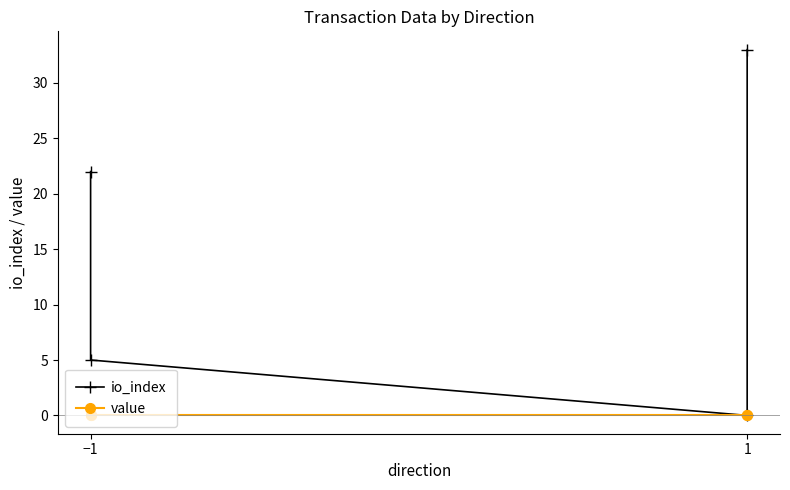

How many lines are shown in the chart?

2